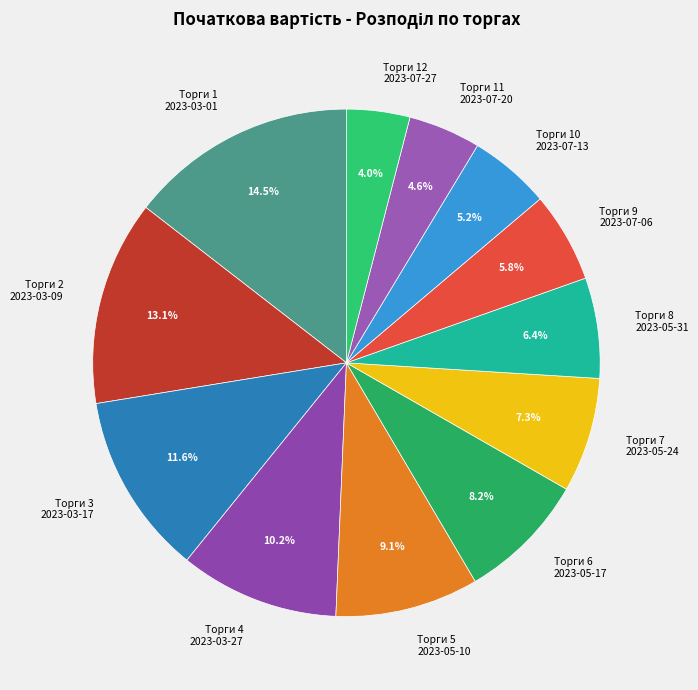

Is there a majority slice in this chart?

No